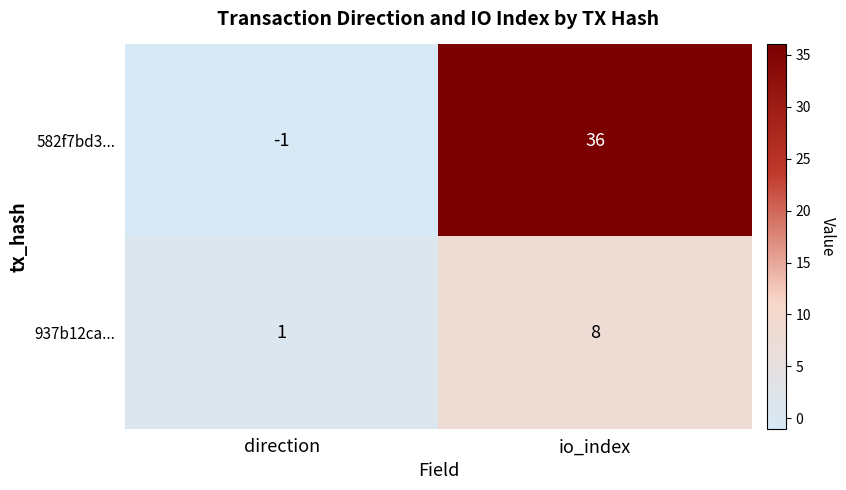

True or false: 937b12ca... has a value of 0 at direction.

False